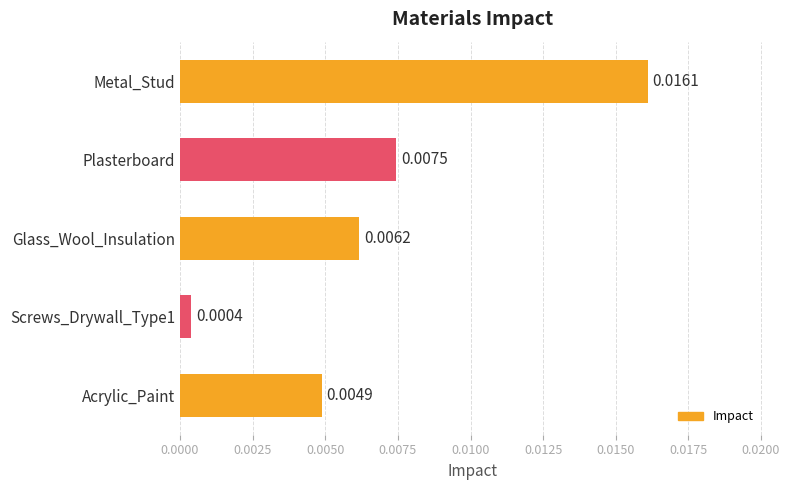

List the labels in order of value, largest first.

Metal_Stud, Plasterboard, Glass_Wool_Insulation, Acrylic_Paint, Screws_Drywall_Type1